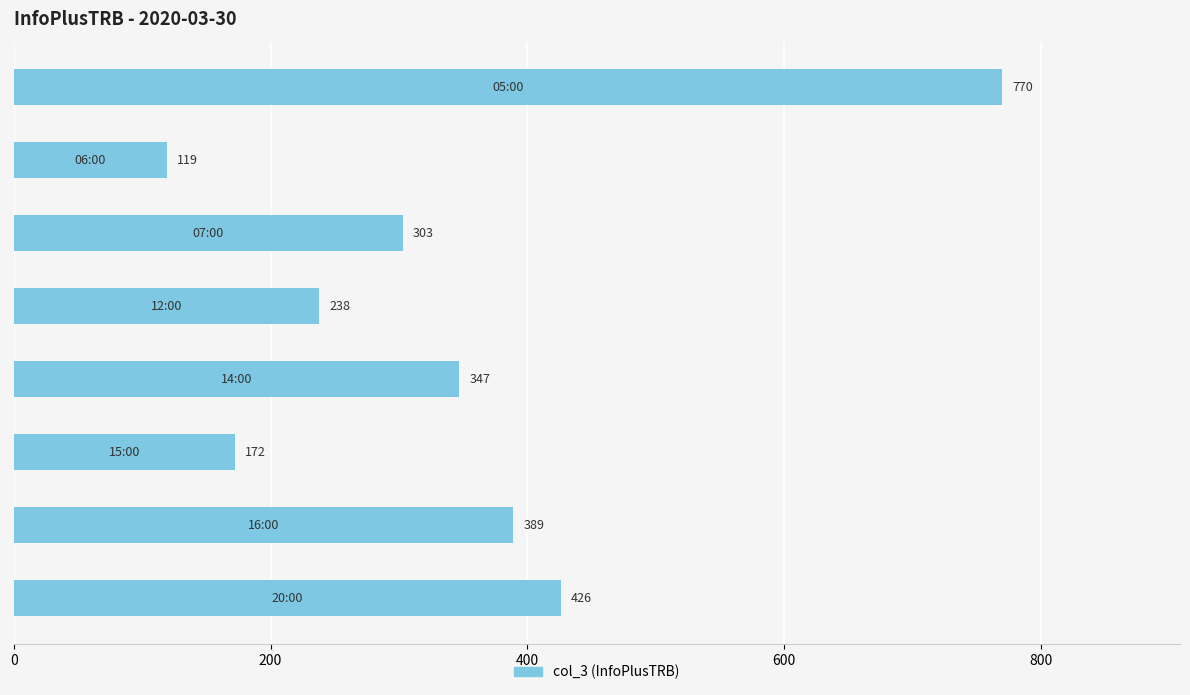

What is the sum of all values?

2764